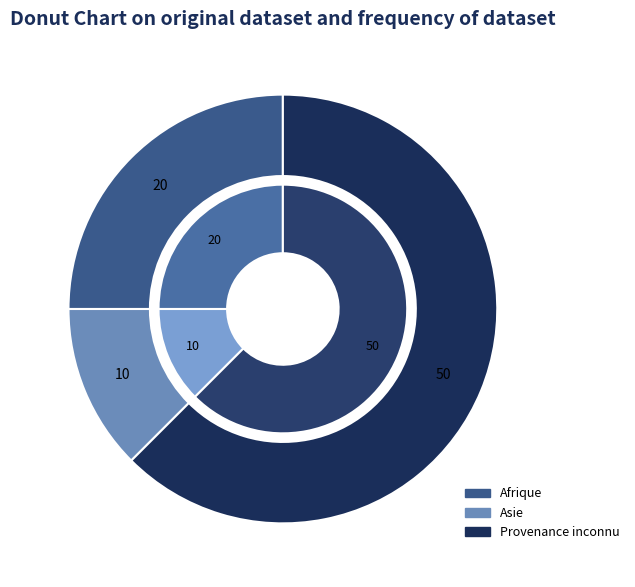

What is the majority slice?

Provenance inconnu